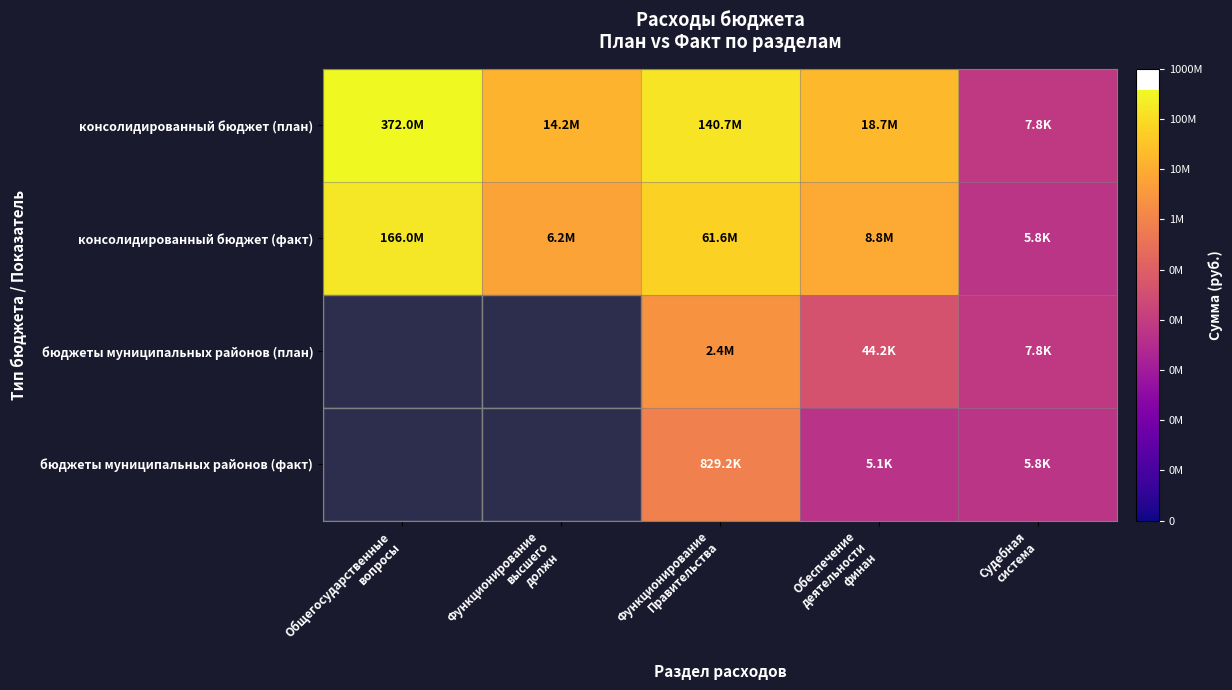

Between Общегосударственные
вопросы and Обеспечение
деятельности
финан, which is larger?

Общегосударственные
вопросы